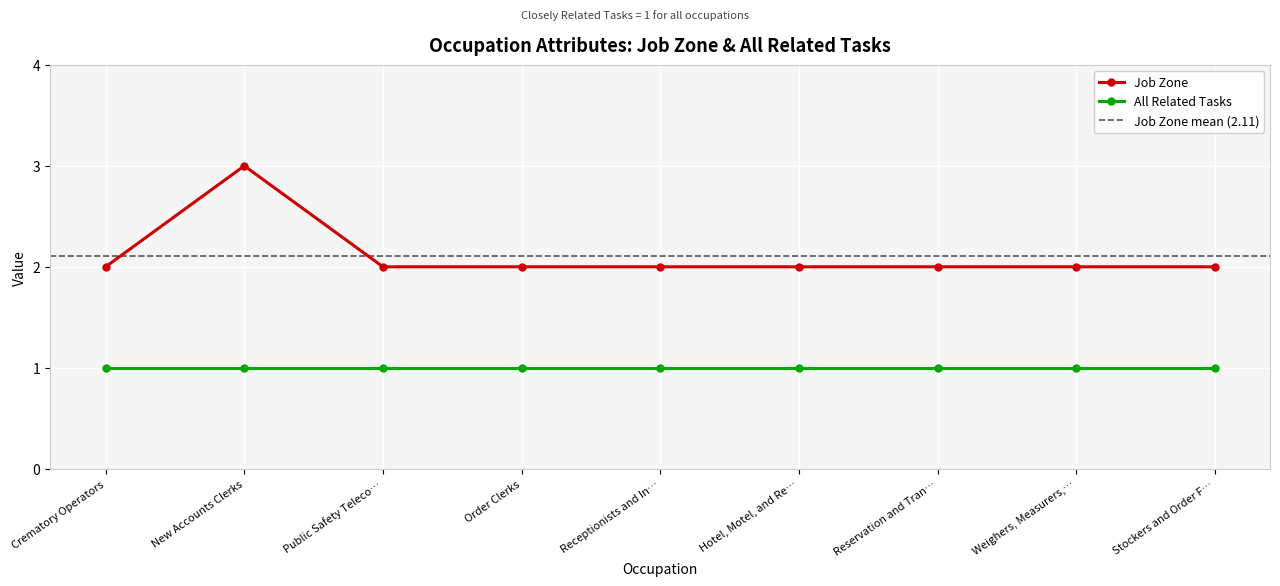

True or false: All Related Tasks and Job Zone cross at least once.

False